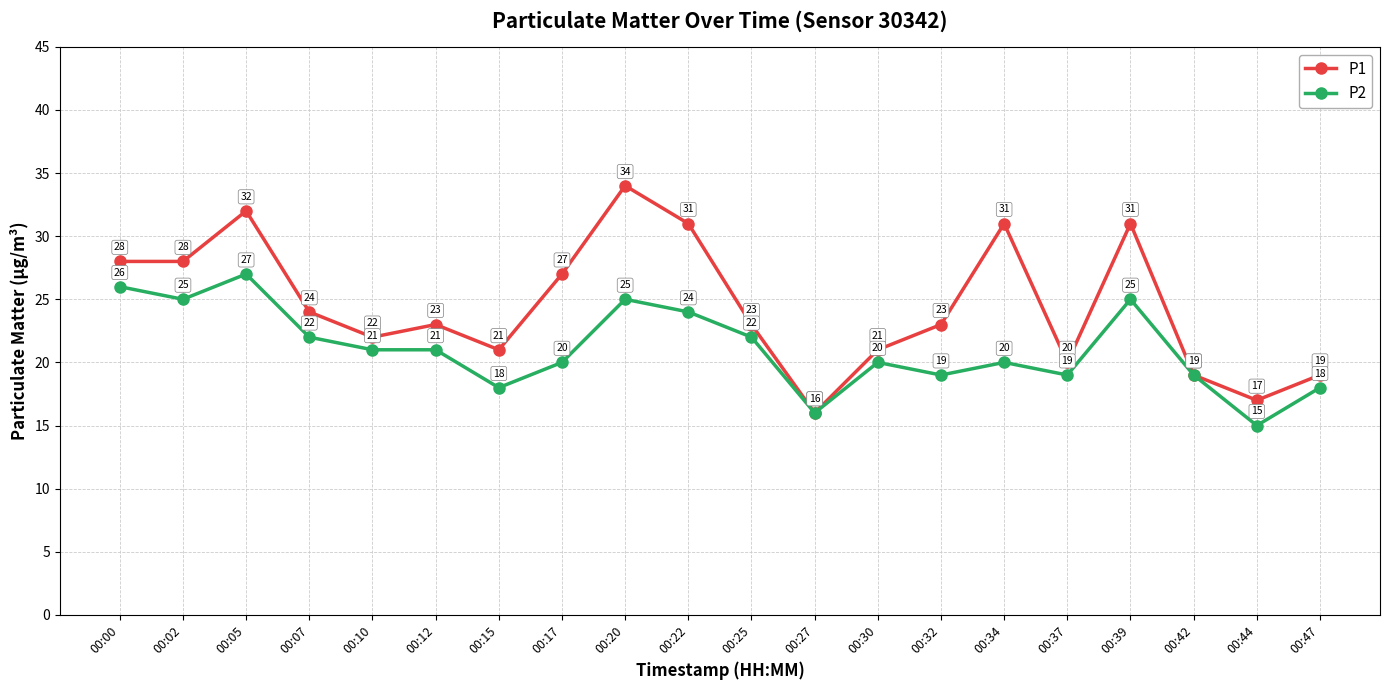

The value of P1 at 00:07 is 14. True or false?

False